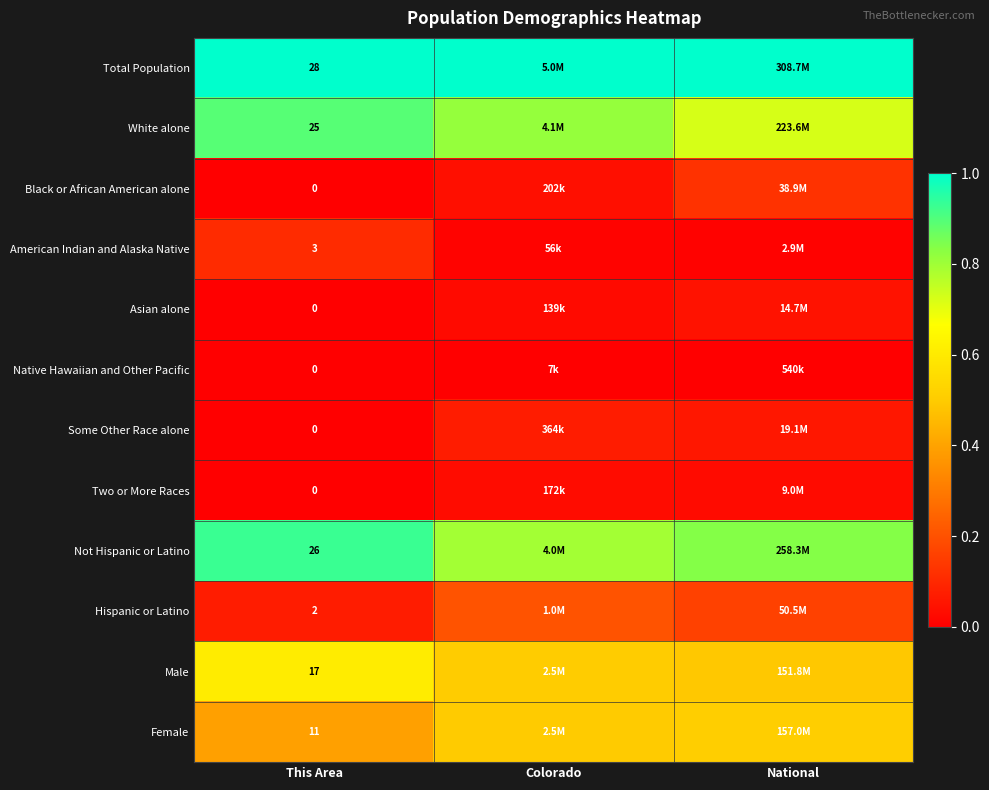

At how many categories does at least one series exceed 0?

3